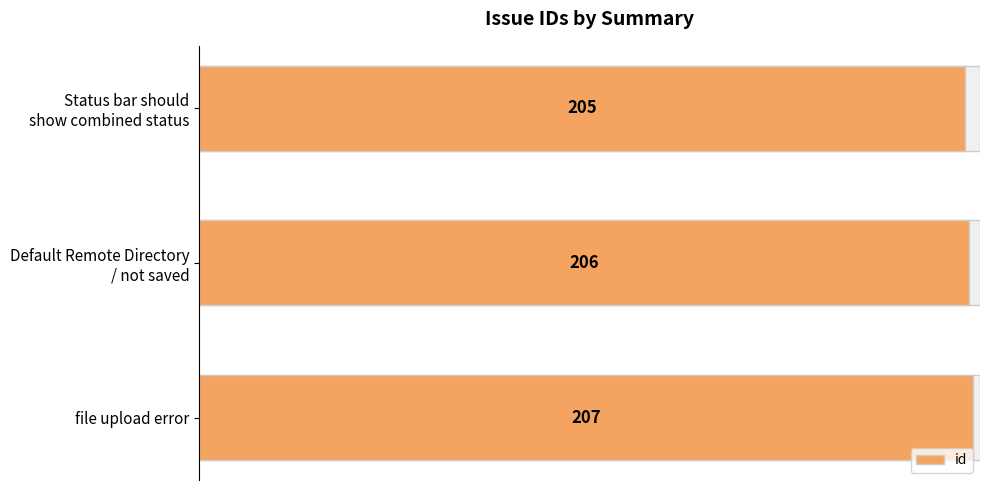

What is the maximum value shown in the chart?

207